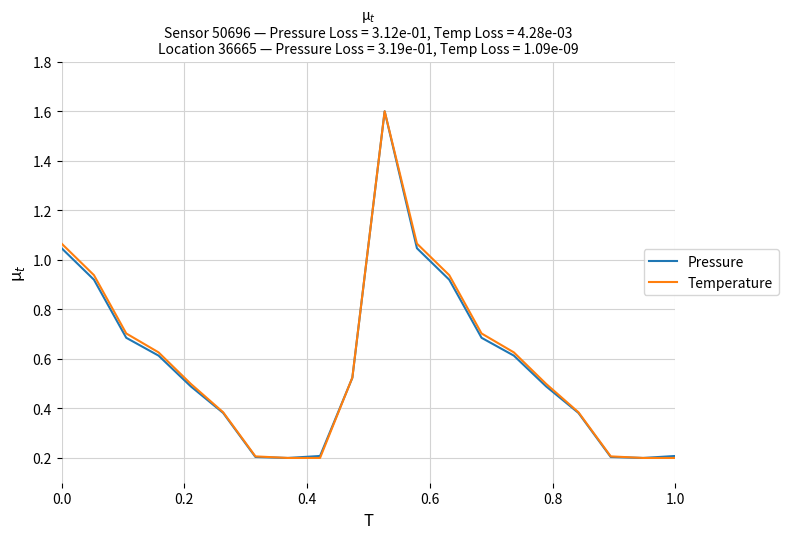

What is the greatest value displayed?

1.6